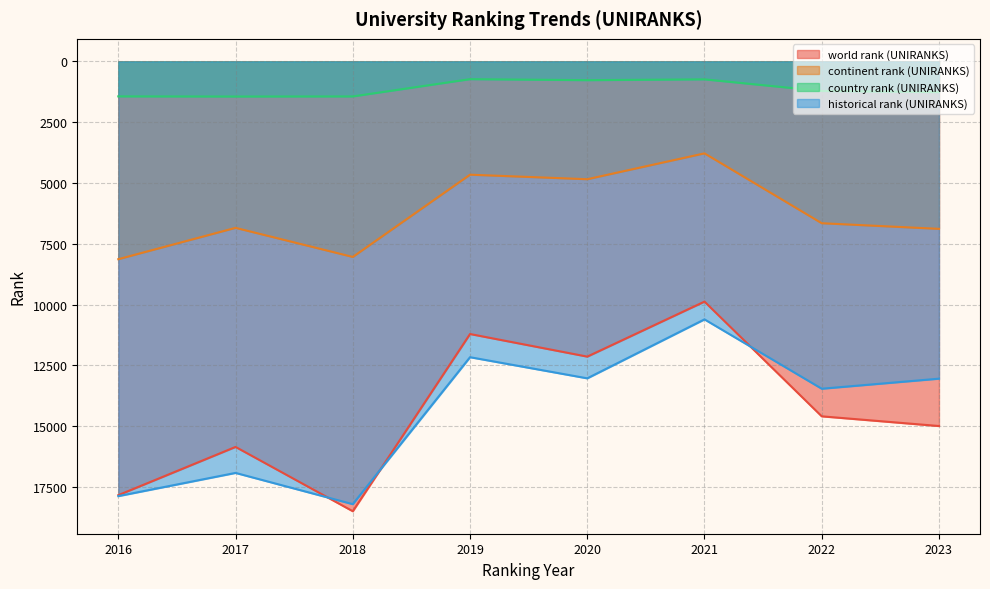

True or false: continent rank (UNIRANKS) has a value of 1810.5 at 2017.

False